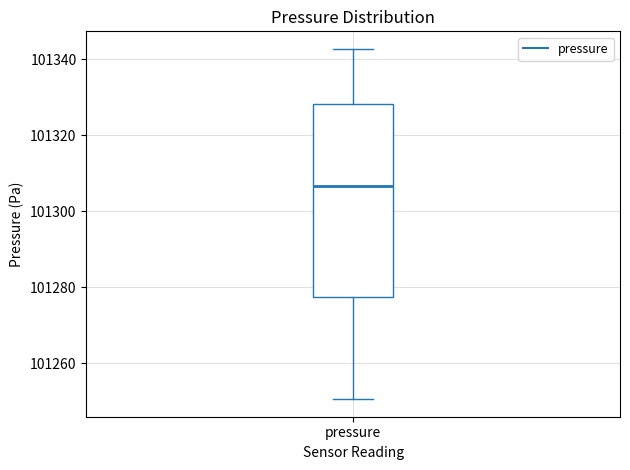

Read this box plot against the y-axis: the position of the median line, the range covered by the box, and the ends of both whiskers. The values are not printed on the chart, so give them approximately, as read against the axis.

median 101306, box 101278 to 101328, whiskers 101250 to 101342